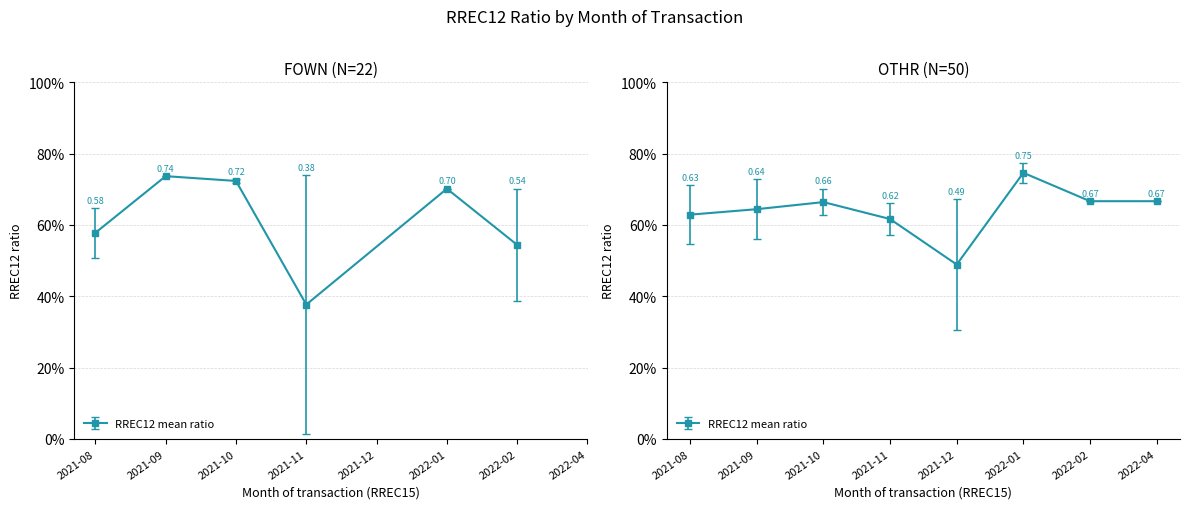

Where is the first local maximum for RREC13_mean_millions?

2021-09